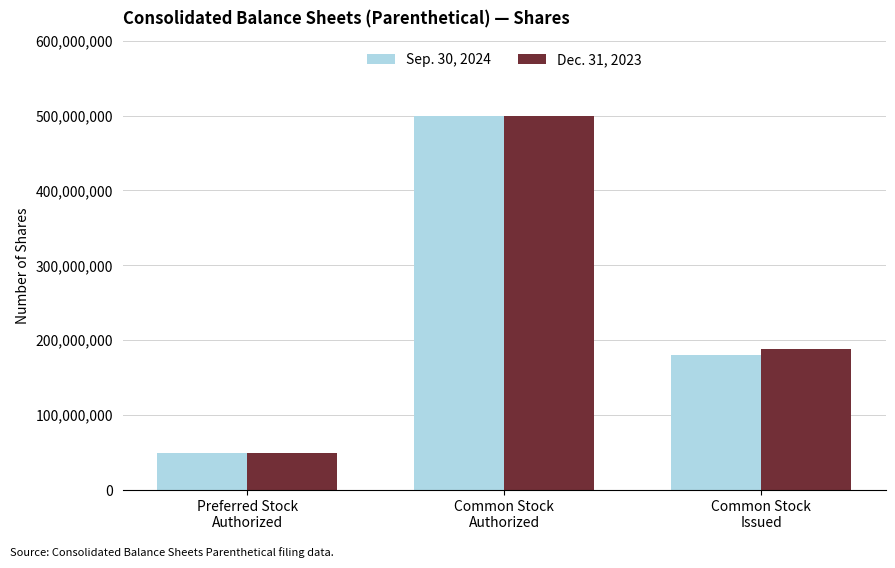

What is the lowest value of the Sep. 30, 2024 series?

50000000